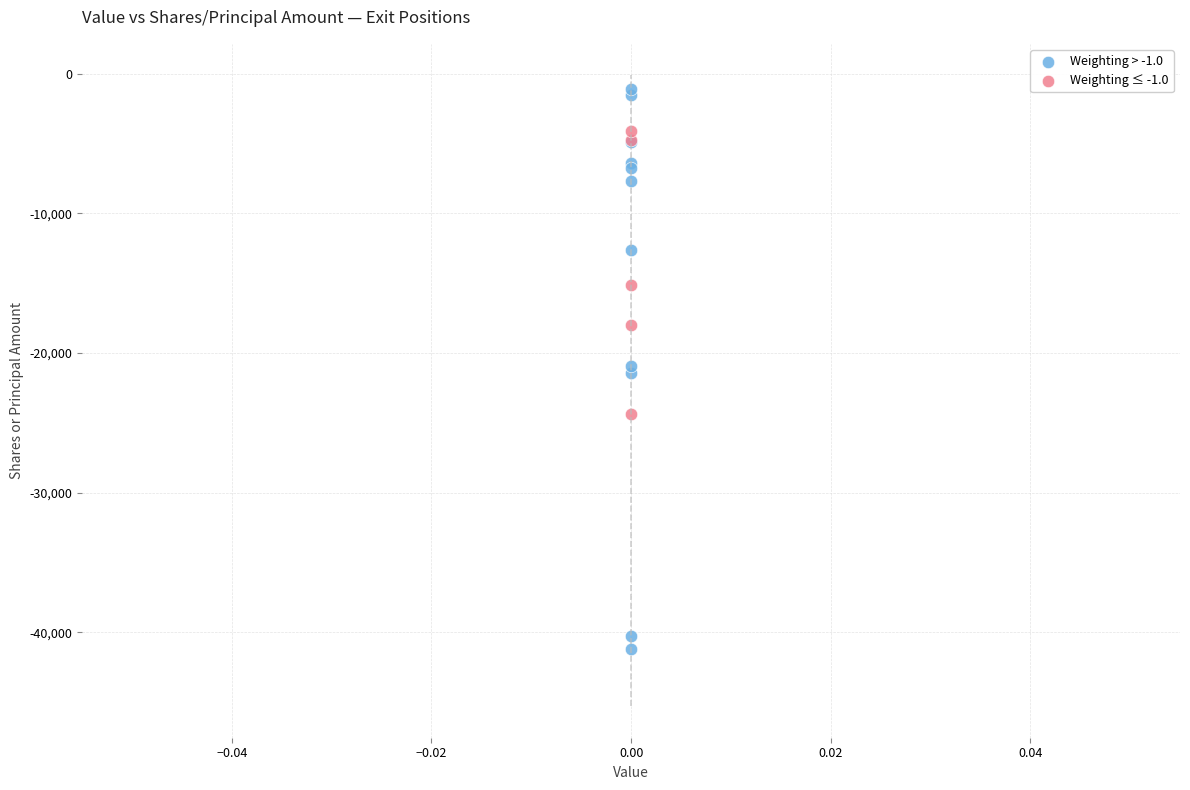

Which series contains the highest Y value?

Weighting > -1.0